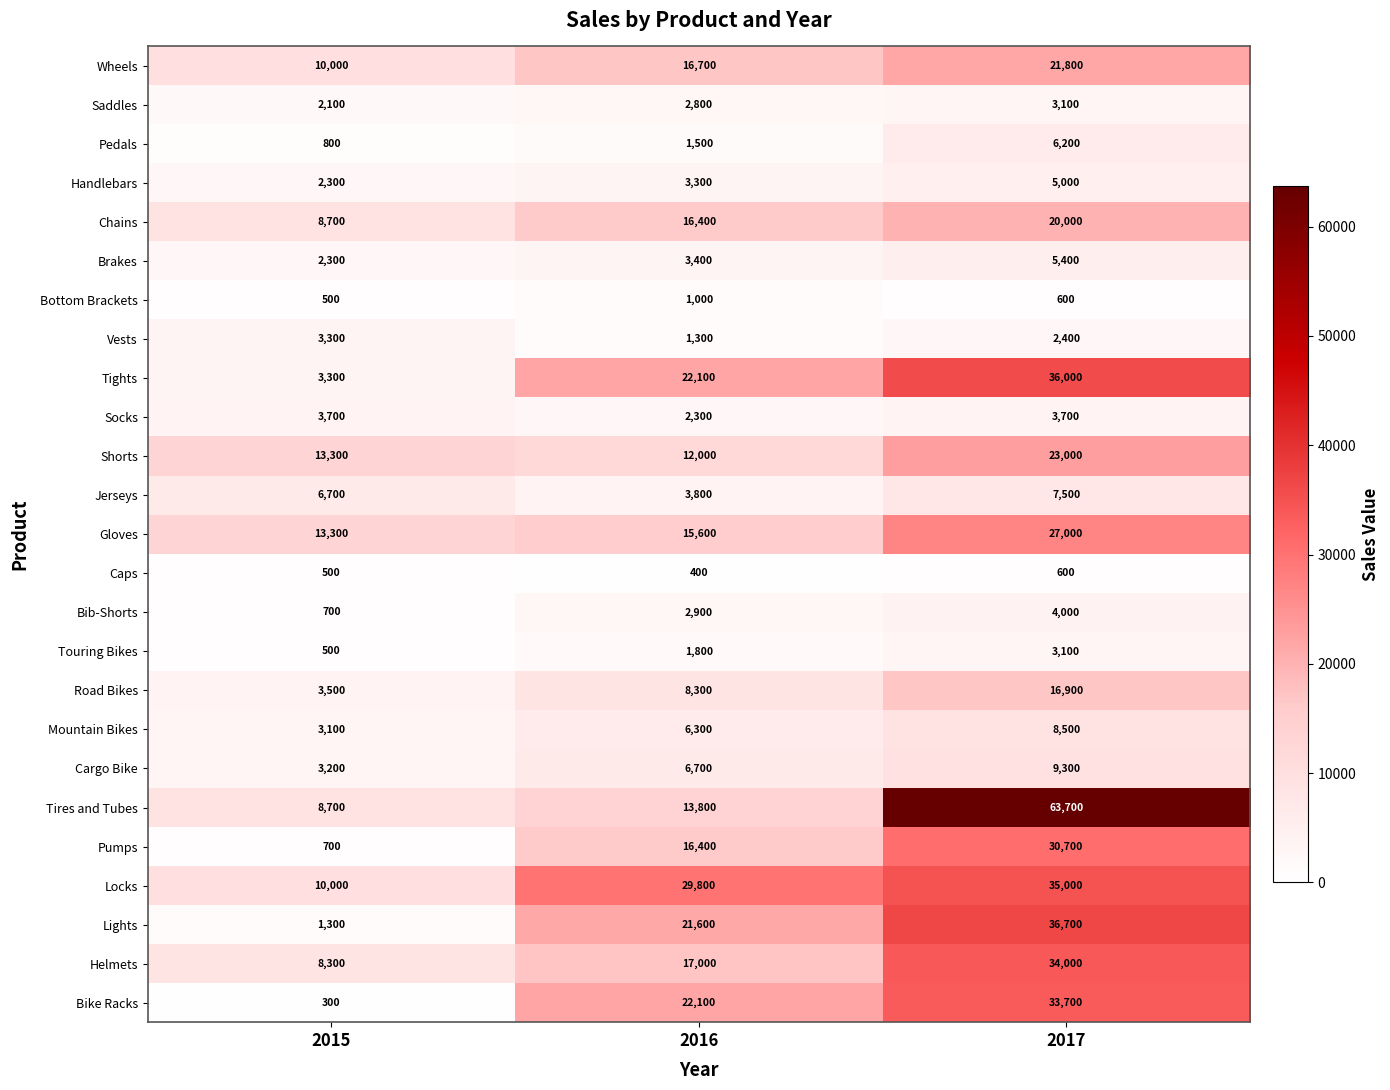

The Cargo Bike series shows 1492 at 2016. True or false?

False